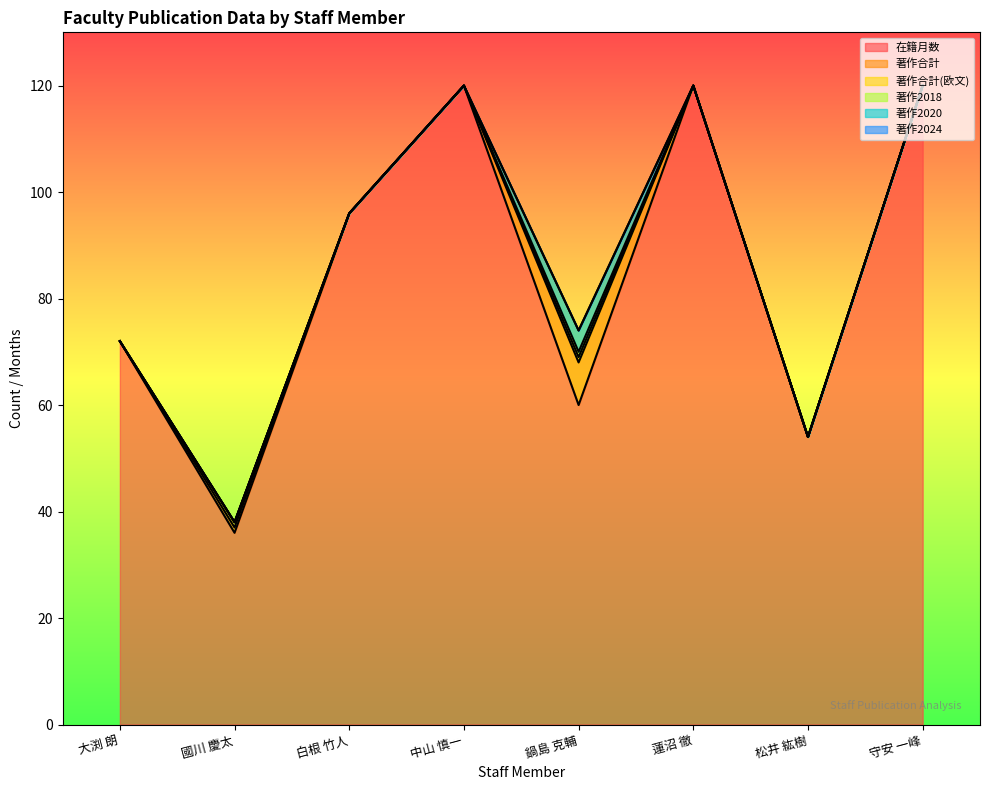

Between 國川 慶太 and 白根 竹人, which is larger?

白根 竹人